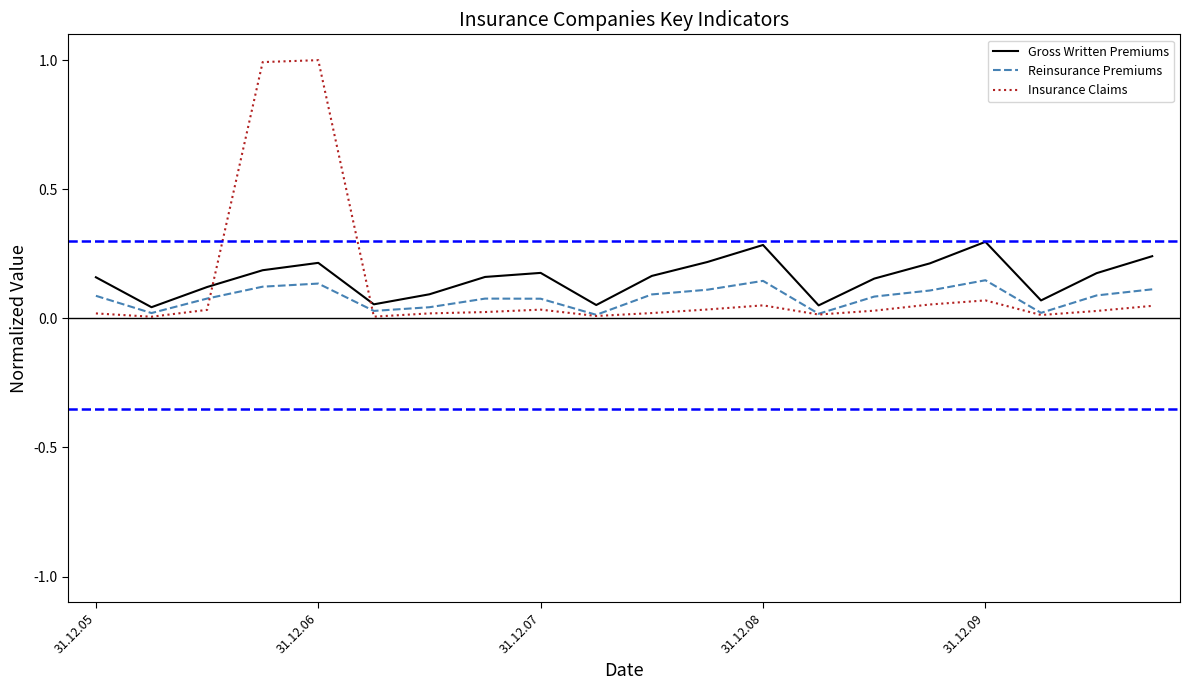

Which series has the largest range (max minus min)?

Insurance Claims